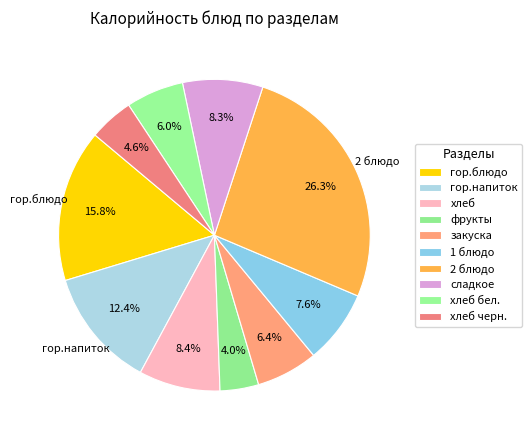

How many segments does this pie chart have?

10